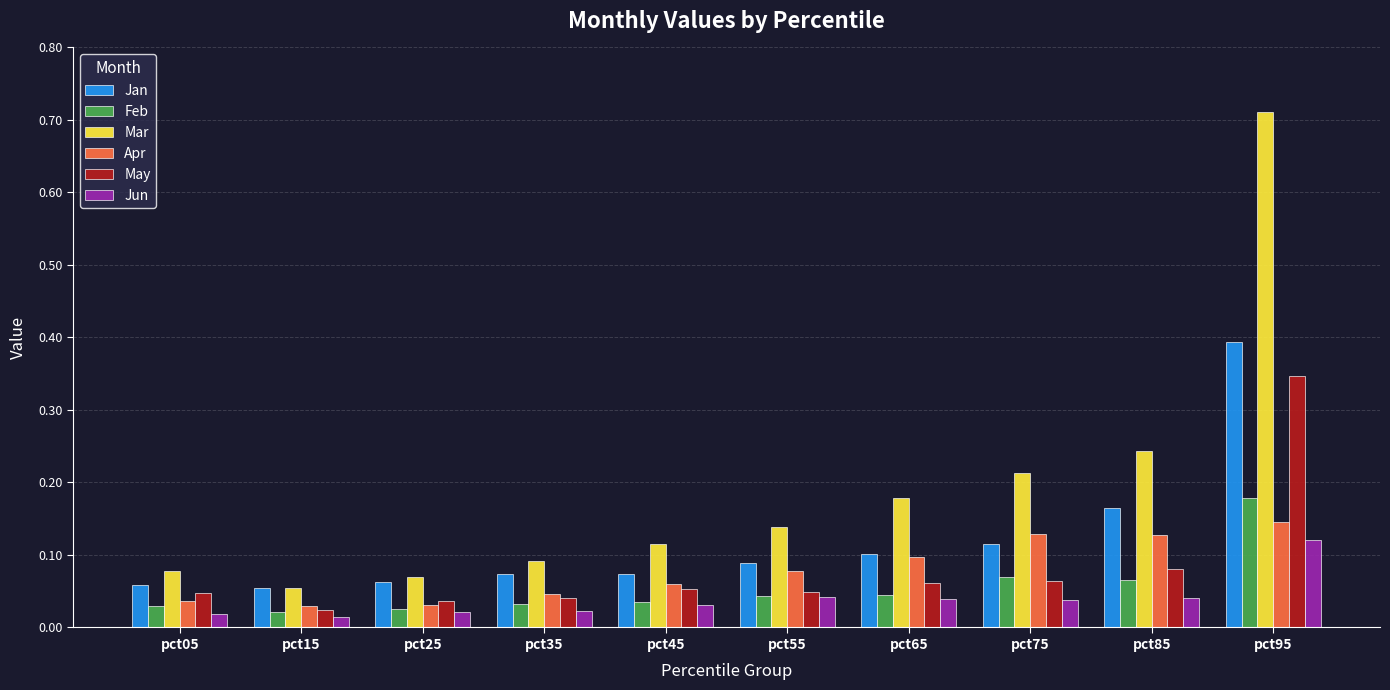

Does the chart contain stacked bars?

No